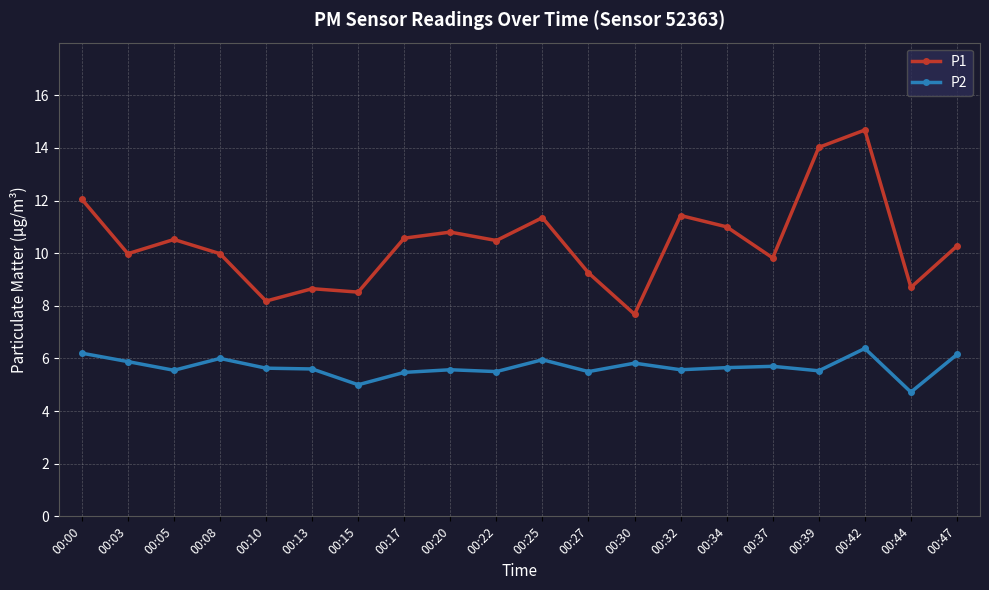

The value of P2 at 00:25 is 6.0. True or false?

True